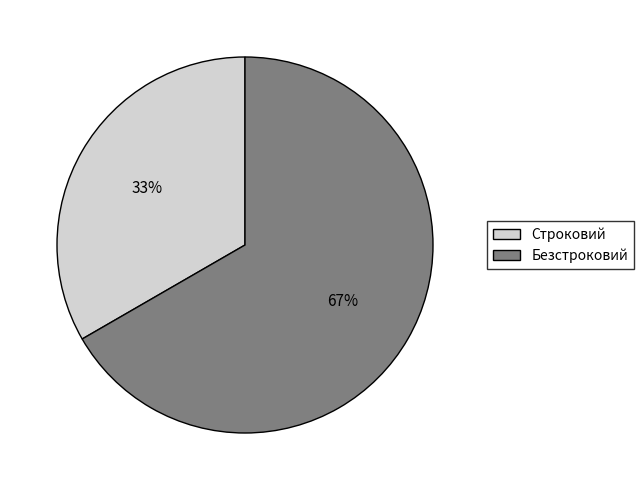

What is the smallest slice in the pie chart?

Строковий